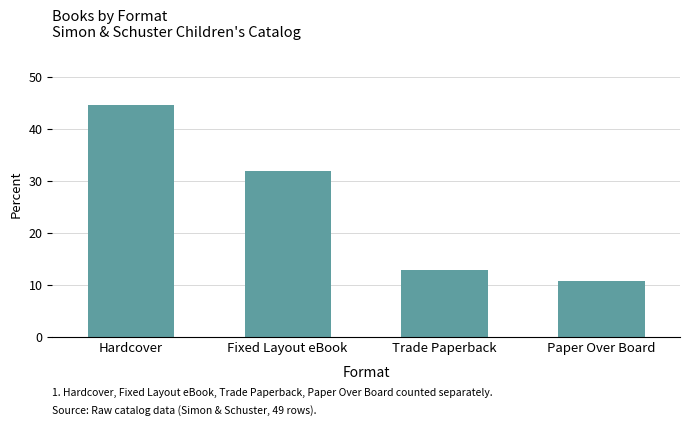

Reading left to right, list all the values displayed in this chart.

Hardcover=44.7	Fixed Layout eBook=31.9	Trade Paperback=12.8	Paper Over Board=10.6